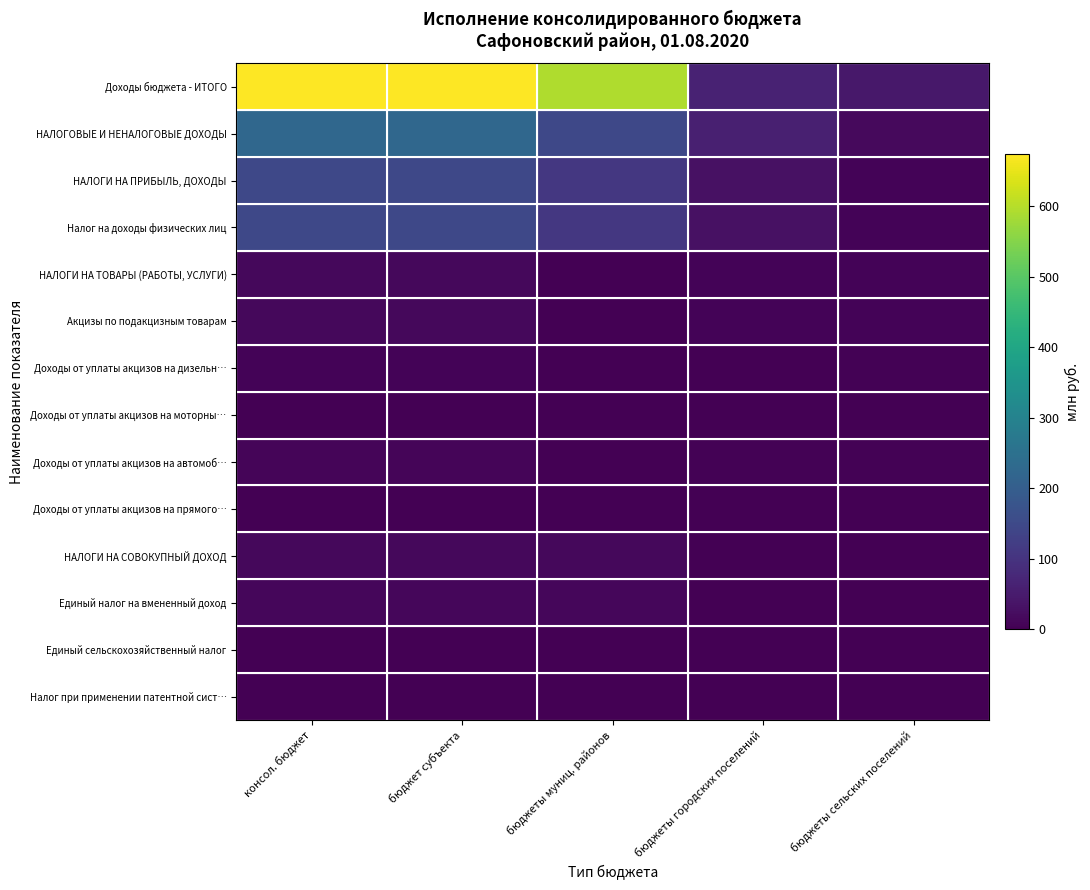

Which label corresponds to the largest value in the chart?

консол. бюджет